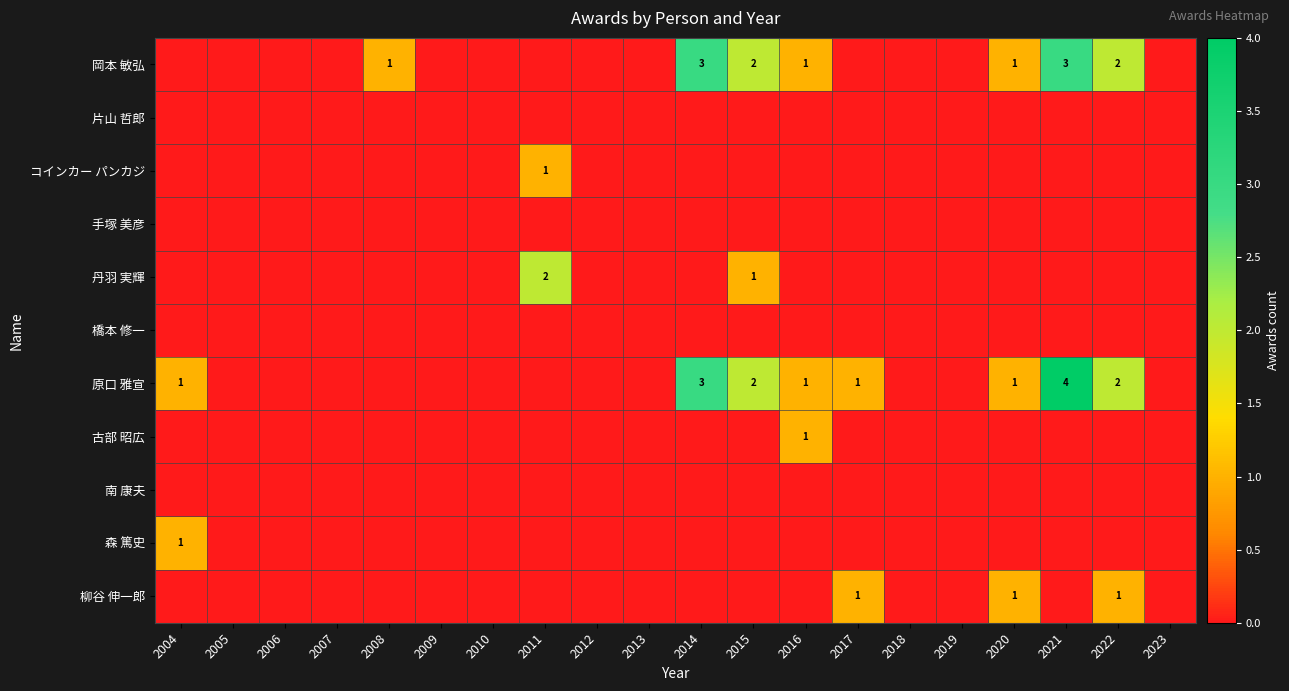

Is the value of 森 篤史 at 2020 greater than the value of 南 康夫 at 2009?

No